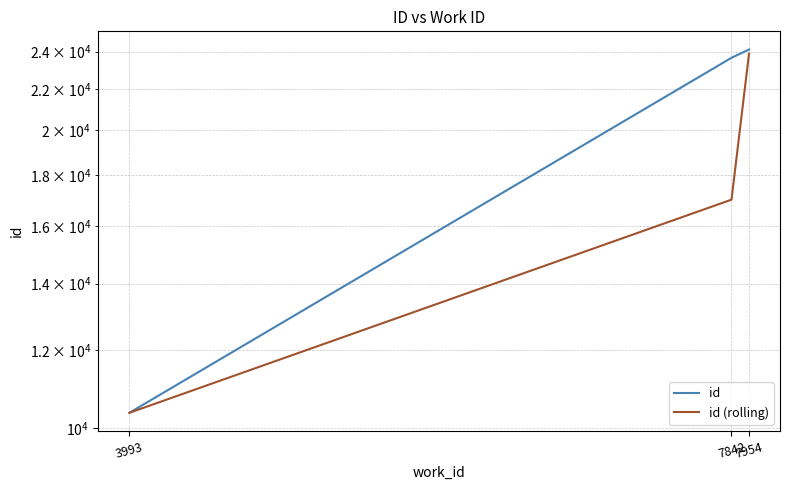

How many data points does each series have?

3